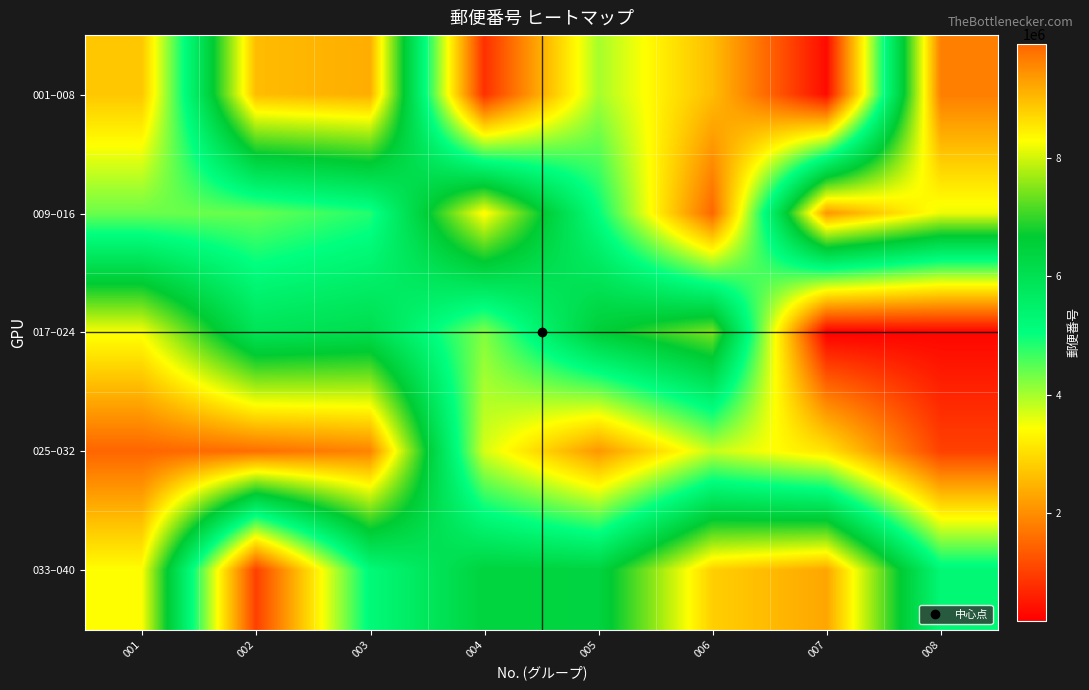

Count the number of data series in this chart.

5